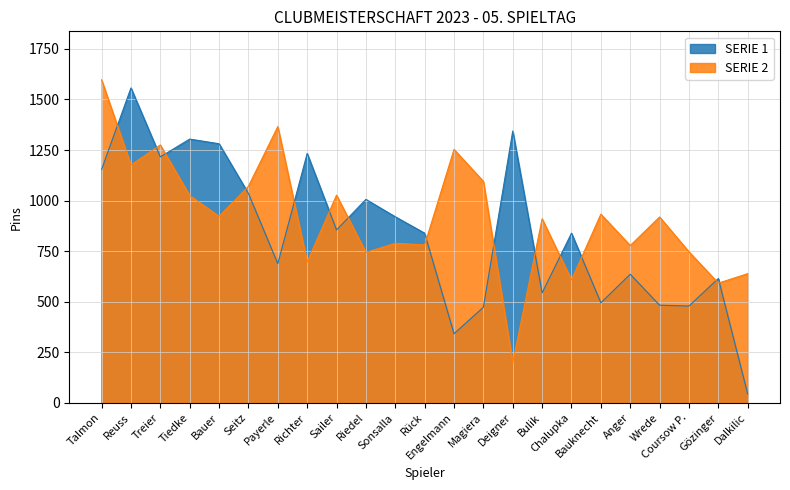

What is the difference between the SERIE 2 values at Bulik and Magiera?

185